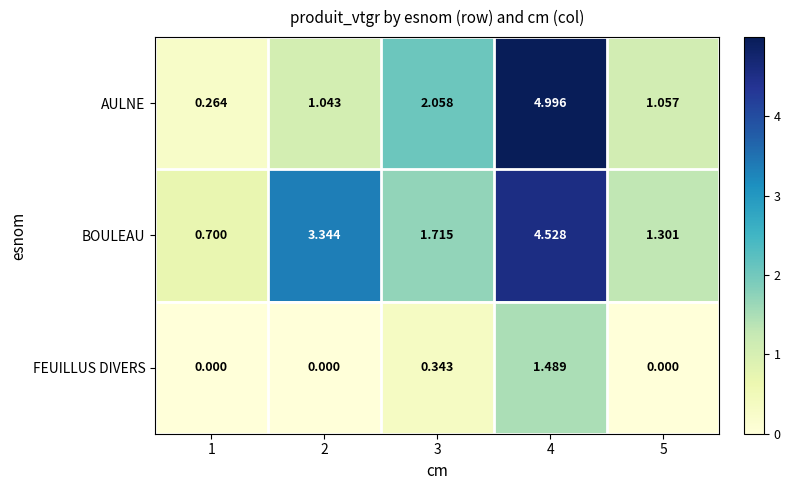

At 4, list the series in order from largest to smallest.

AULNE, BOULEAU, FEUILLUS DIVERS